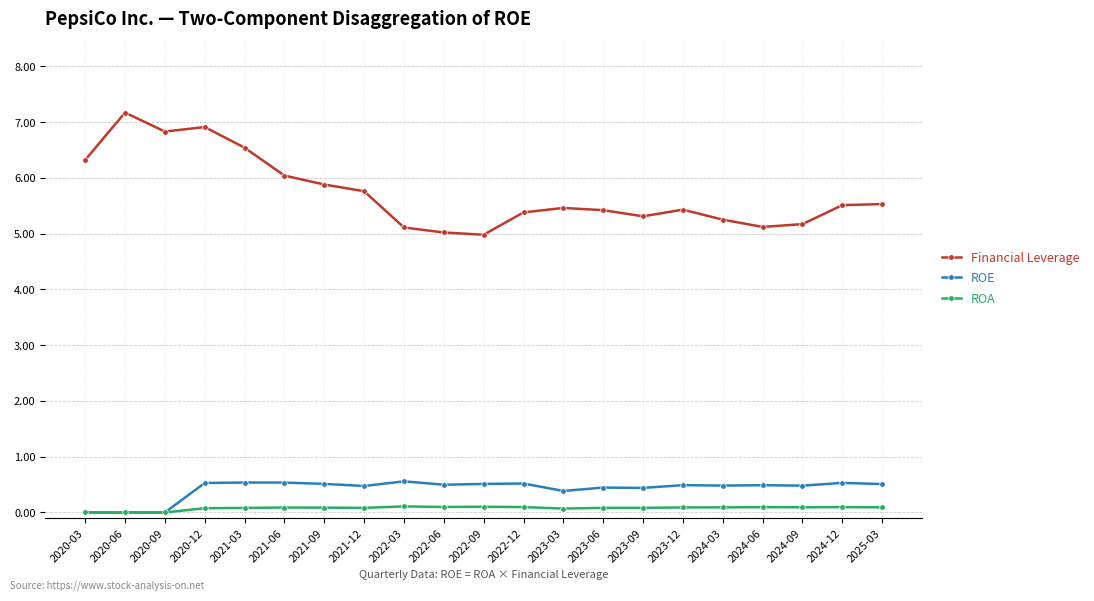

True or false: ROA and Financial Leverage cross at least once.

False